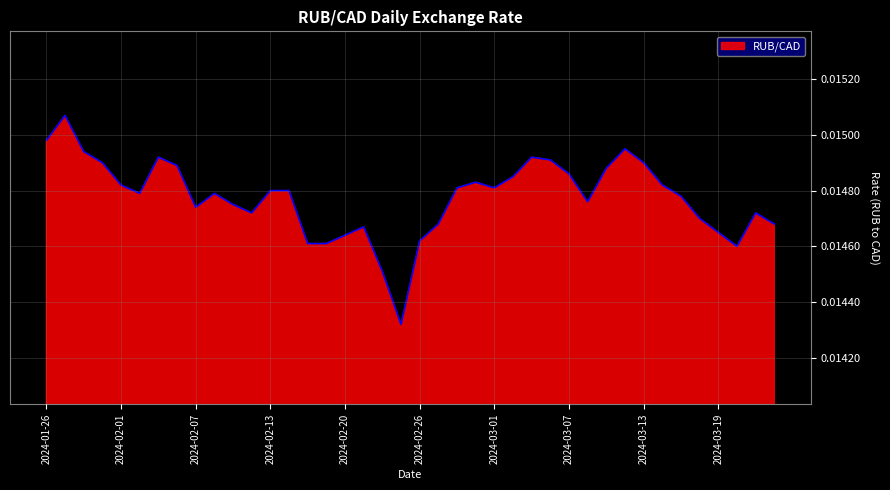

At which category does the data reach its first local peak?

2024-01-29